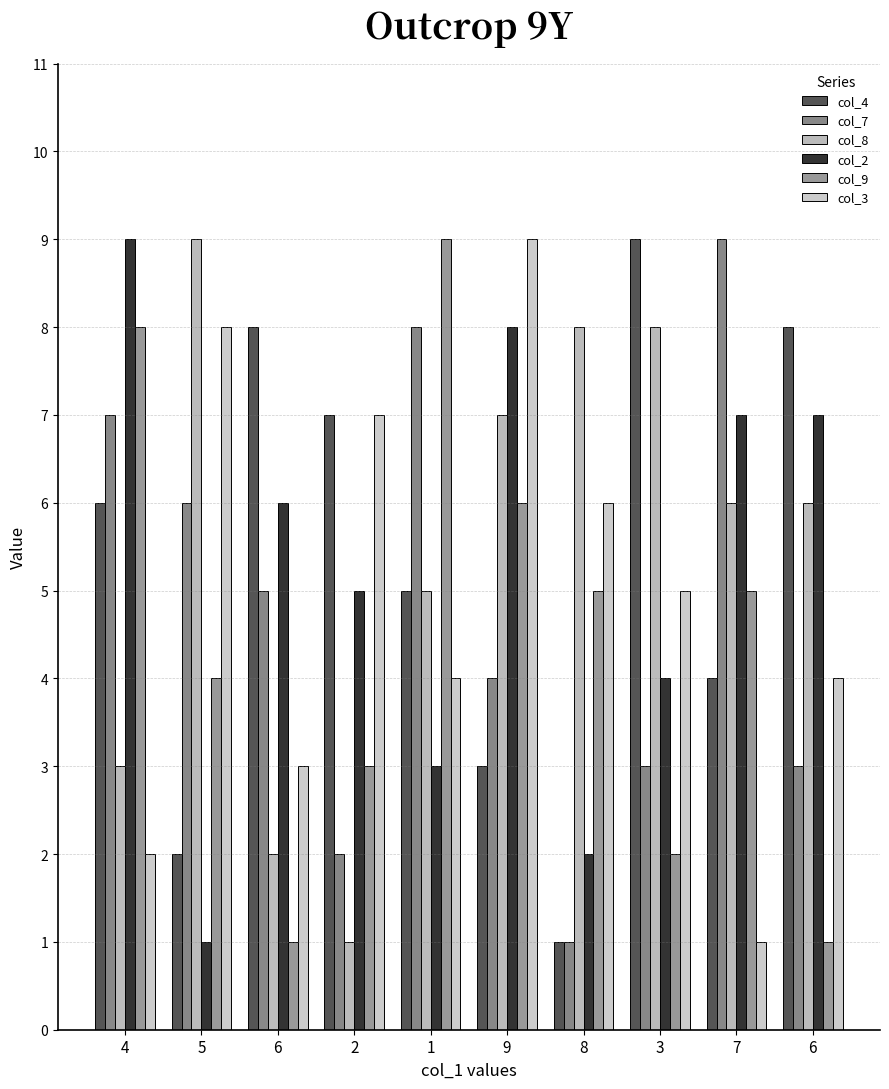

Is the value of col_7 at 2 greater than the value of col_2 at 1?

No